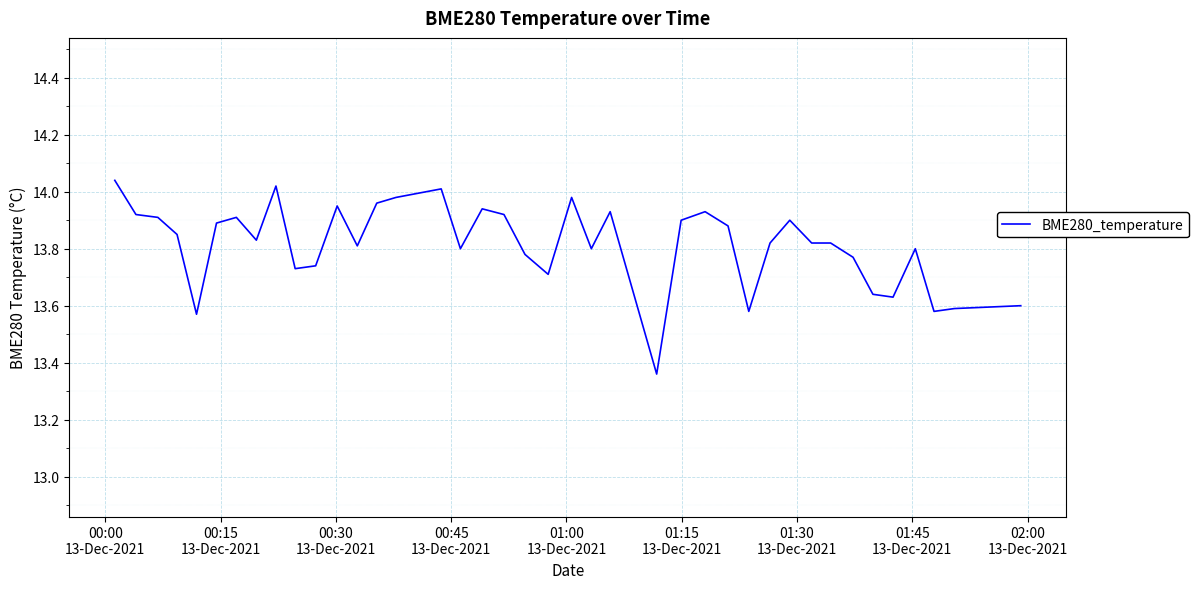

What is the difference between the maximum and minimum values?

0.7